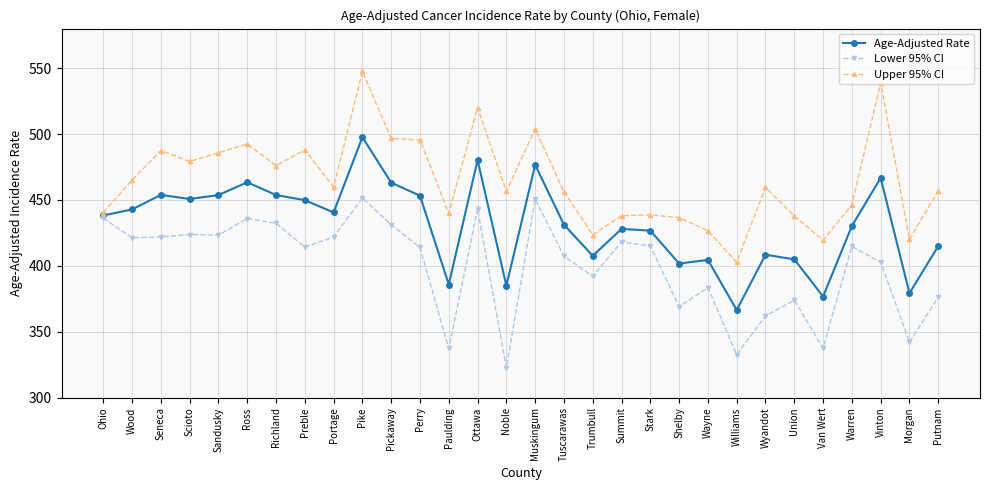

What is the greatest value displayed?

547.5